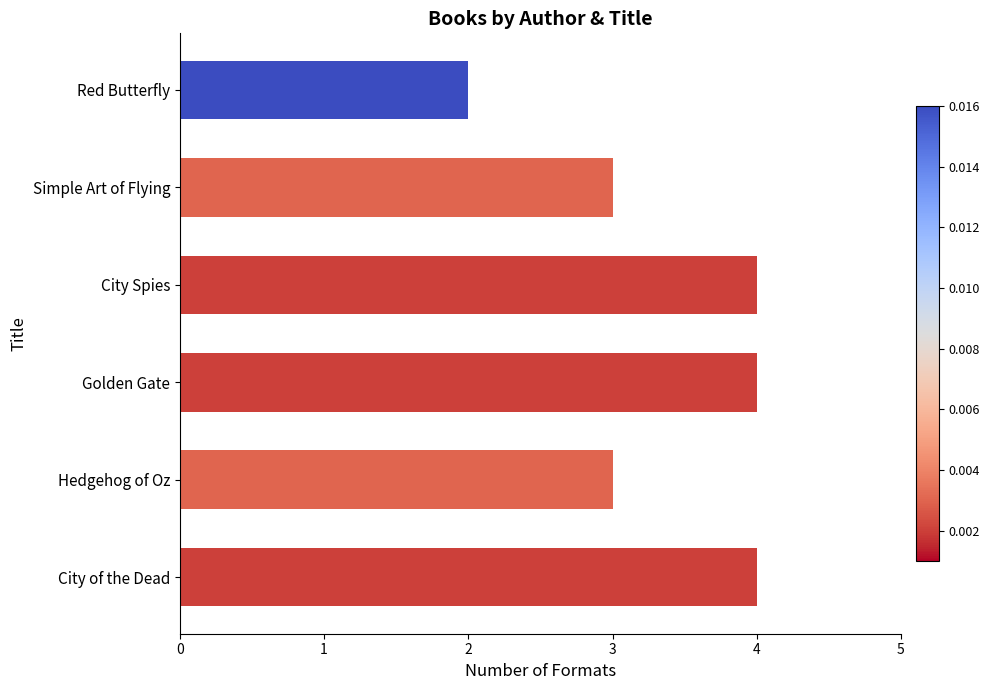

How many categories are shown in the chart?

6